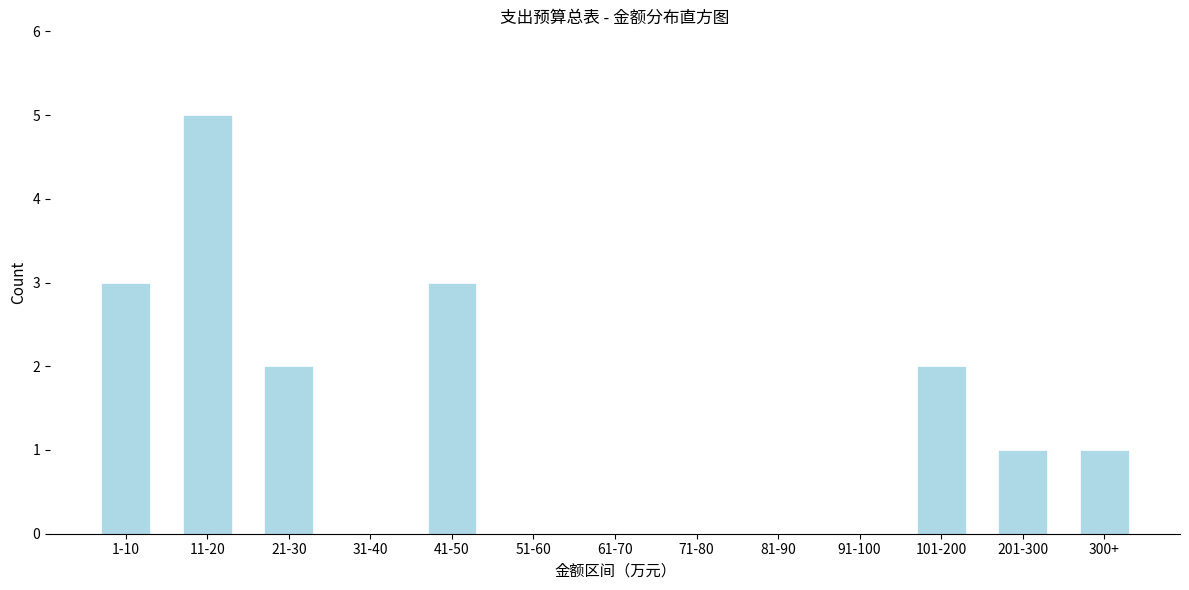

Reading right to left, list all the values displayed in this chart.

300+=1	201-300=1	101-200=2	91-100=0	81-90=0	71-80=0	61-70=0	51-60=0	41-50=3	31-40=0	21-30=2	11-20=5	1-10=3